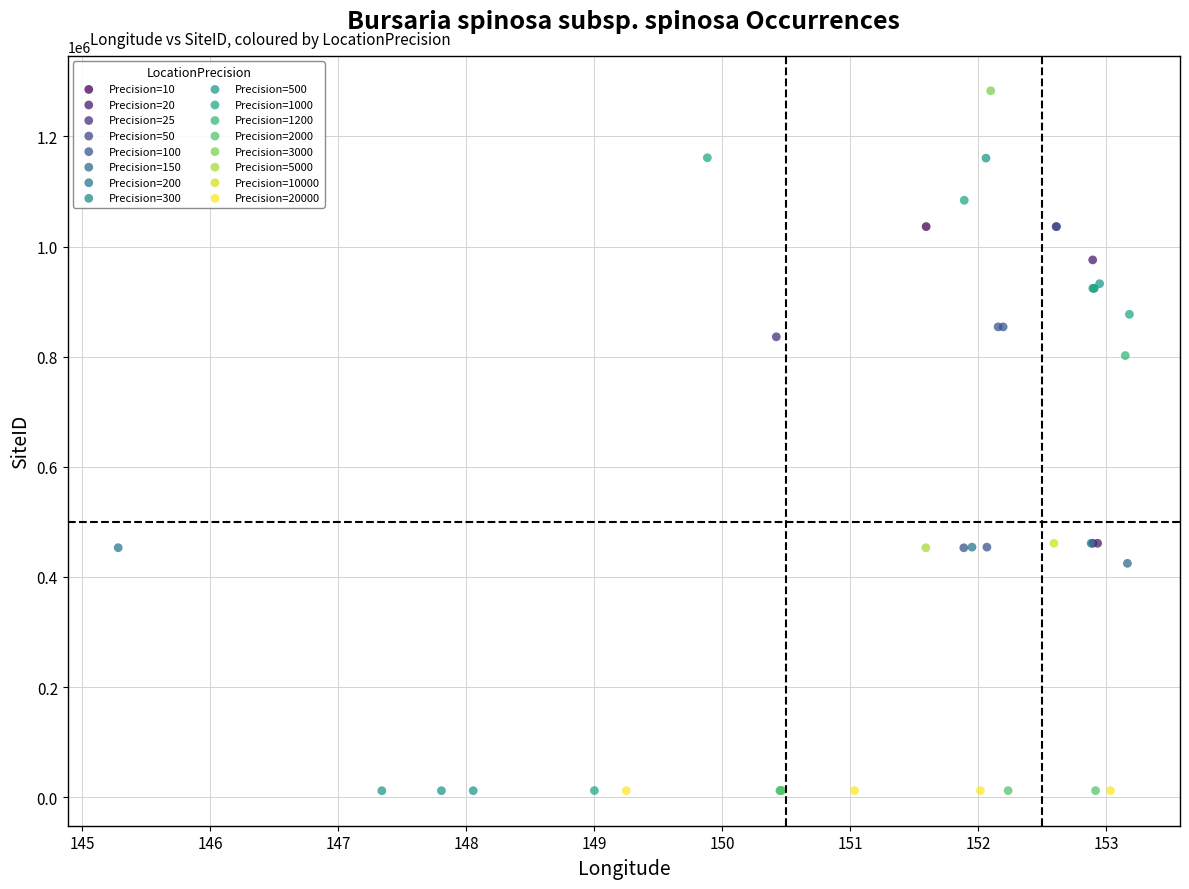

What are all the series names shown in the legend?

Precision=10, Precision=20, Precision=25, Precision=50, Precision=100, Precision=150, Precision=200, Precision=300, Precision=500, Precision=1000, Precision=1200, Precision=2000, Precision=3000, Precision=5000, Precision=10000, Precision=20000